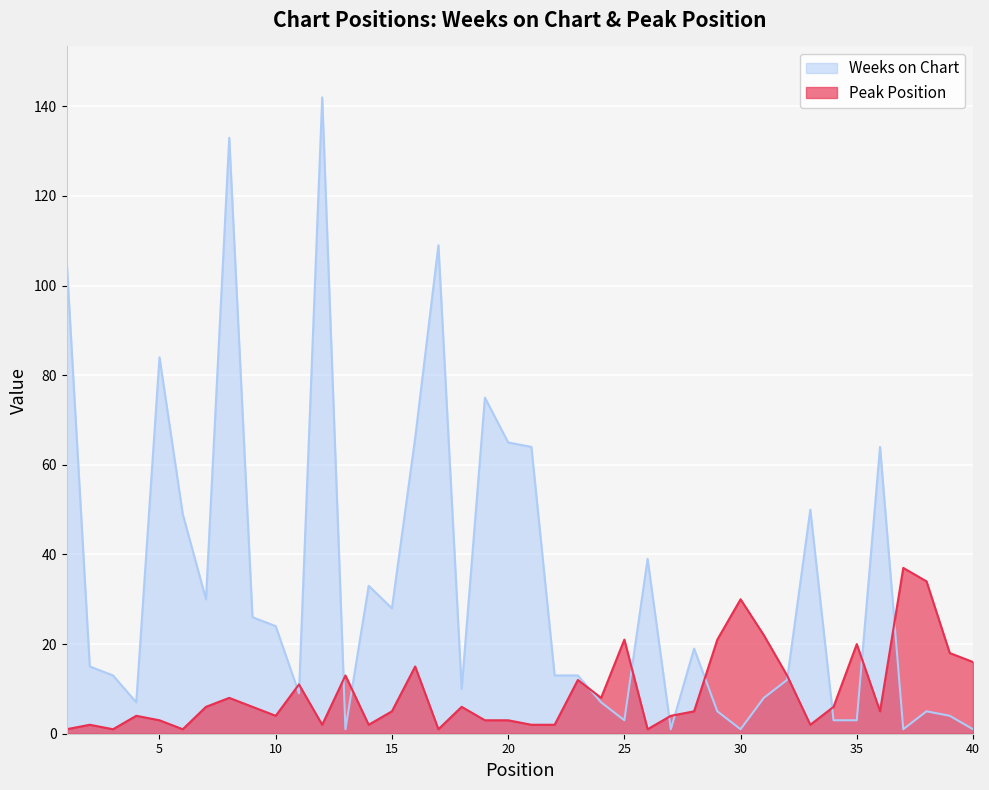

What is the total value across all series at 28?

24